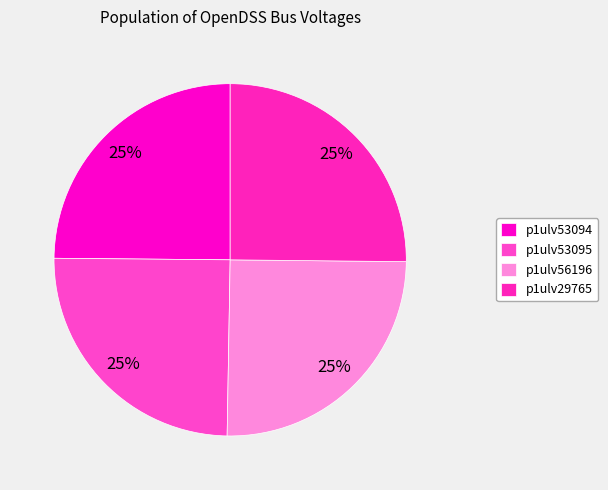

To the nearest percent, what portion does p1ulv56196 represent?

25%